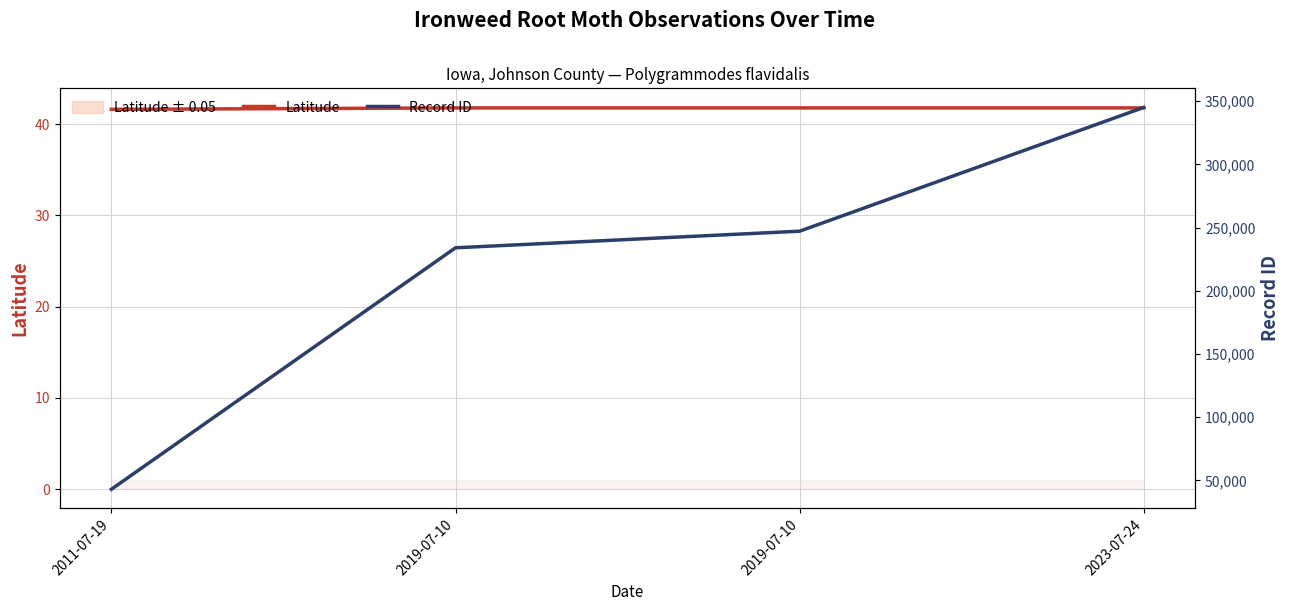

Rank the series by their average value, from lowest to highest.

Latitude, Record ID